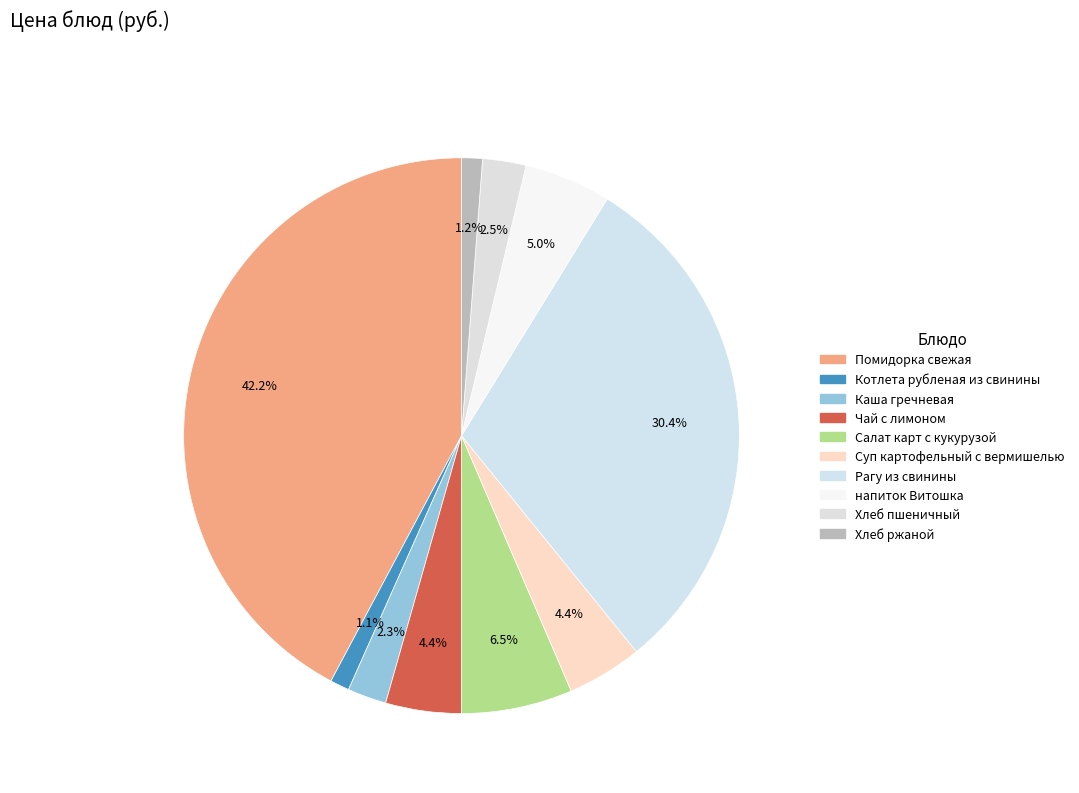

What percentage is the напиток Витошка slice, to the nearest percent?

5%